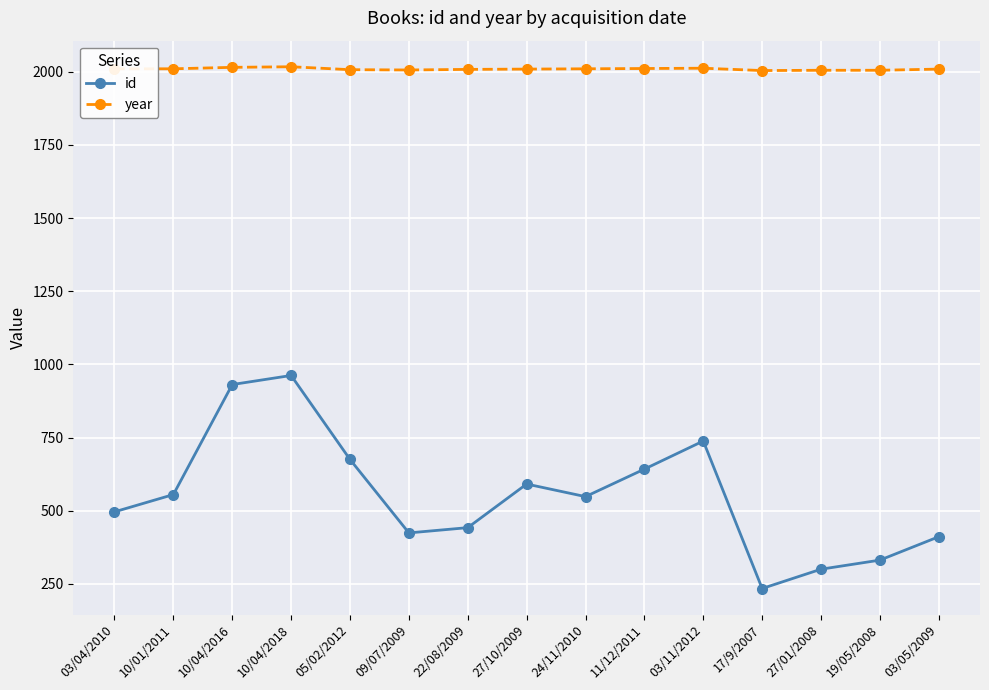

What are all the series names shown in the legend?

id, year